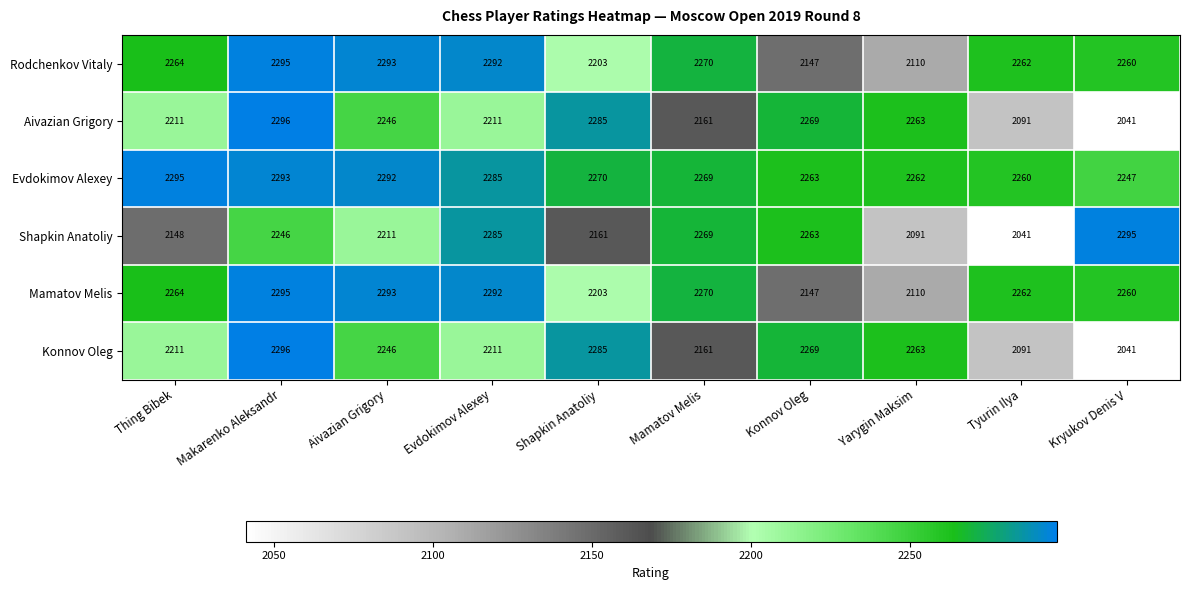

What is the difference between the maximum and minimum values in the Aivazian Grigory series?

255